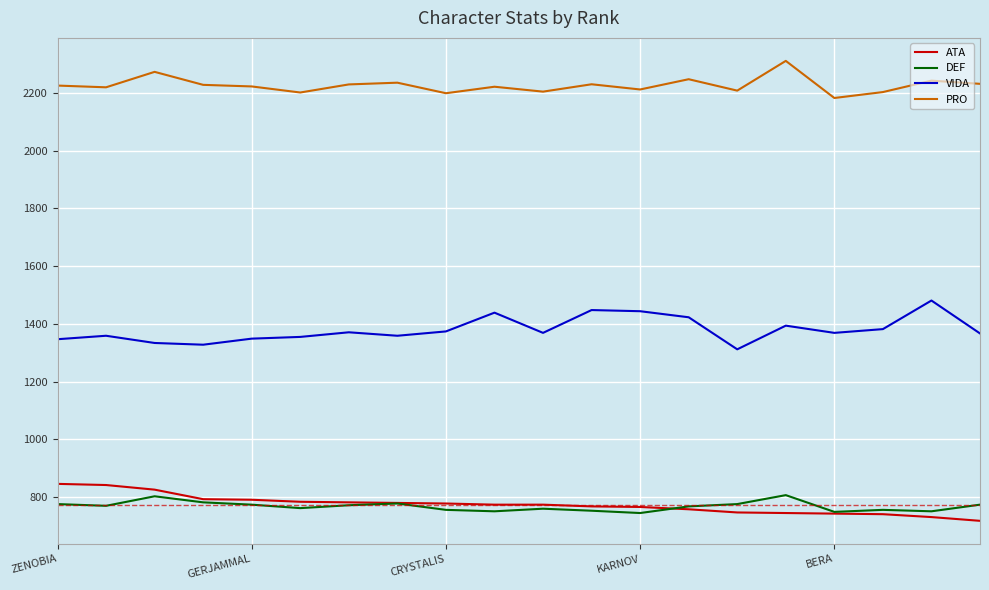

Which series has the largest total across all categories?

PRO